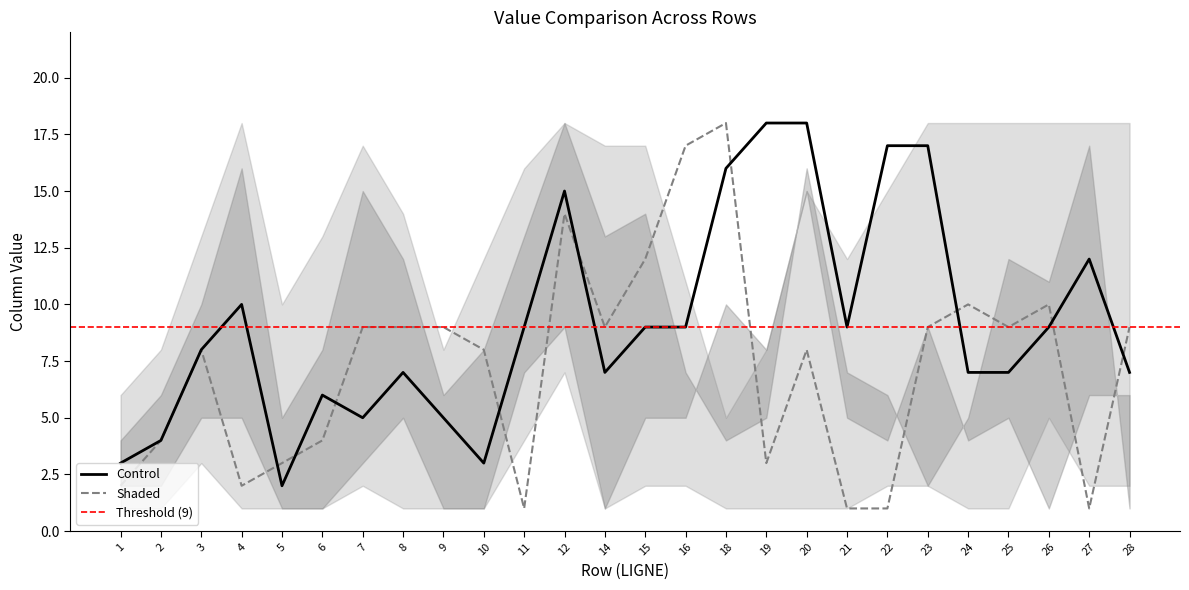

What is the sum of the Lower2 values at 9 and 11?

5